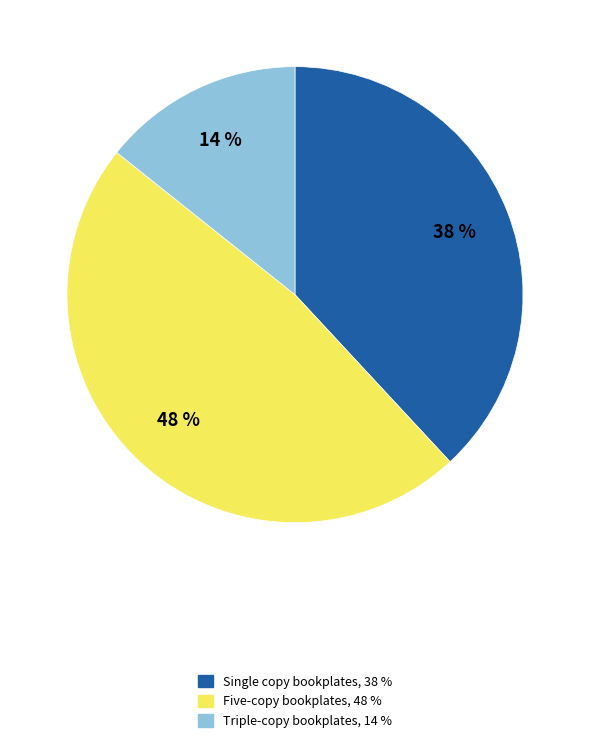

Is there any slice that represents more than half of the pie?

No